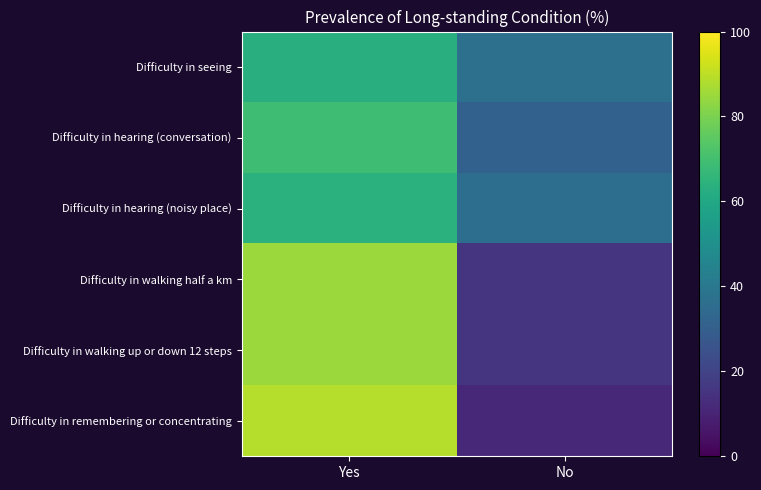

Which series has the widest spread of values?

Difficulty in remembering or concentrating